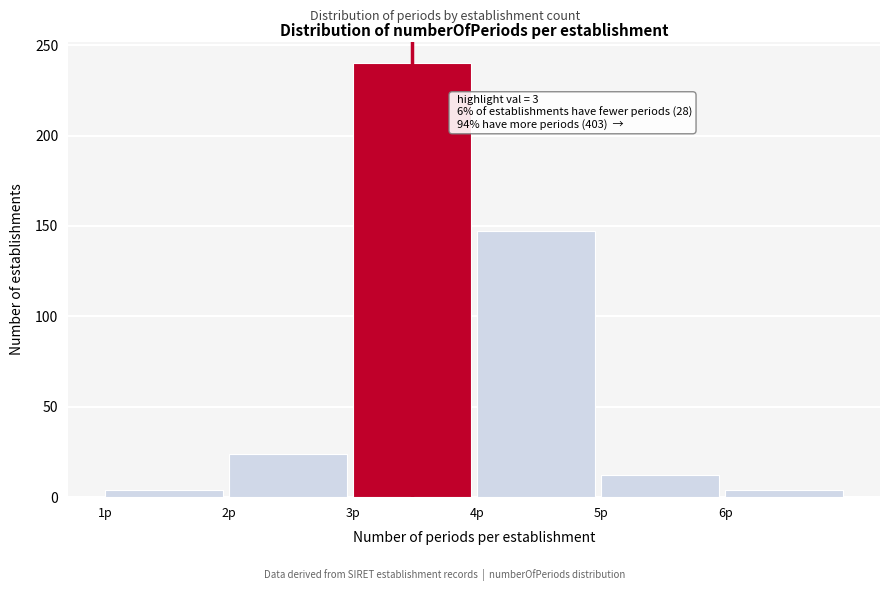

Over which range of the x-axis is the bar tallest?

3 to 4